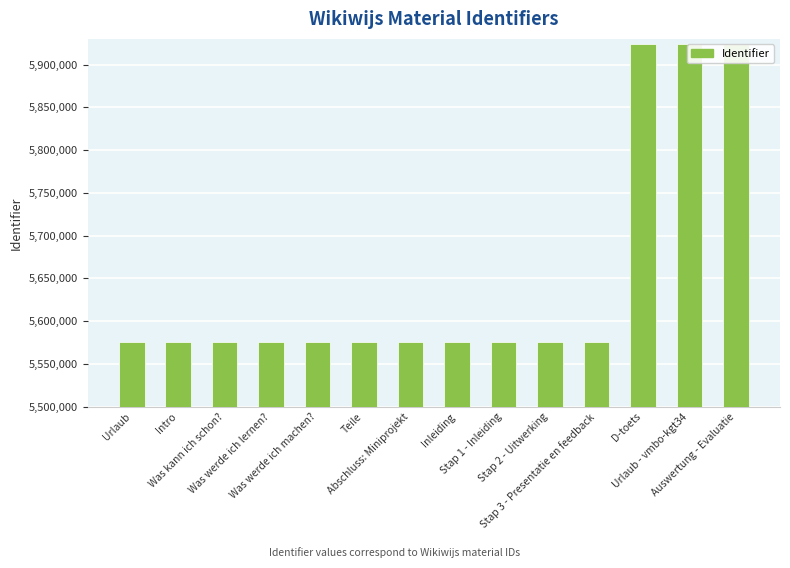

What is the difference between the maximum and minimum values?

347777